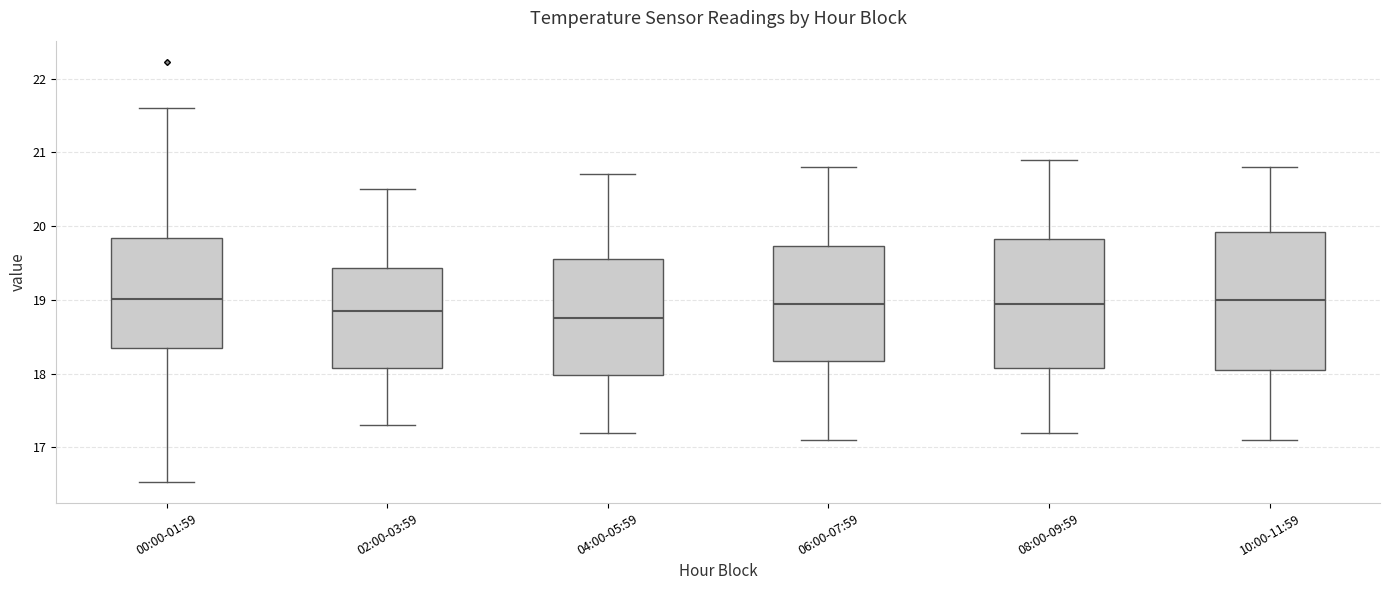

Which box's median line is the lowest?

04:00-05:59